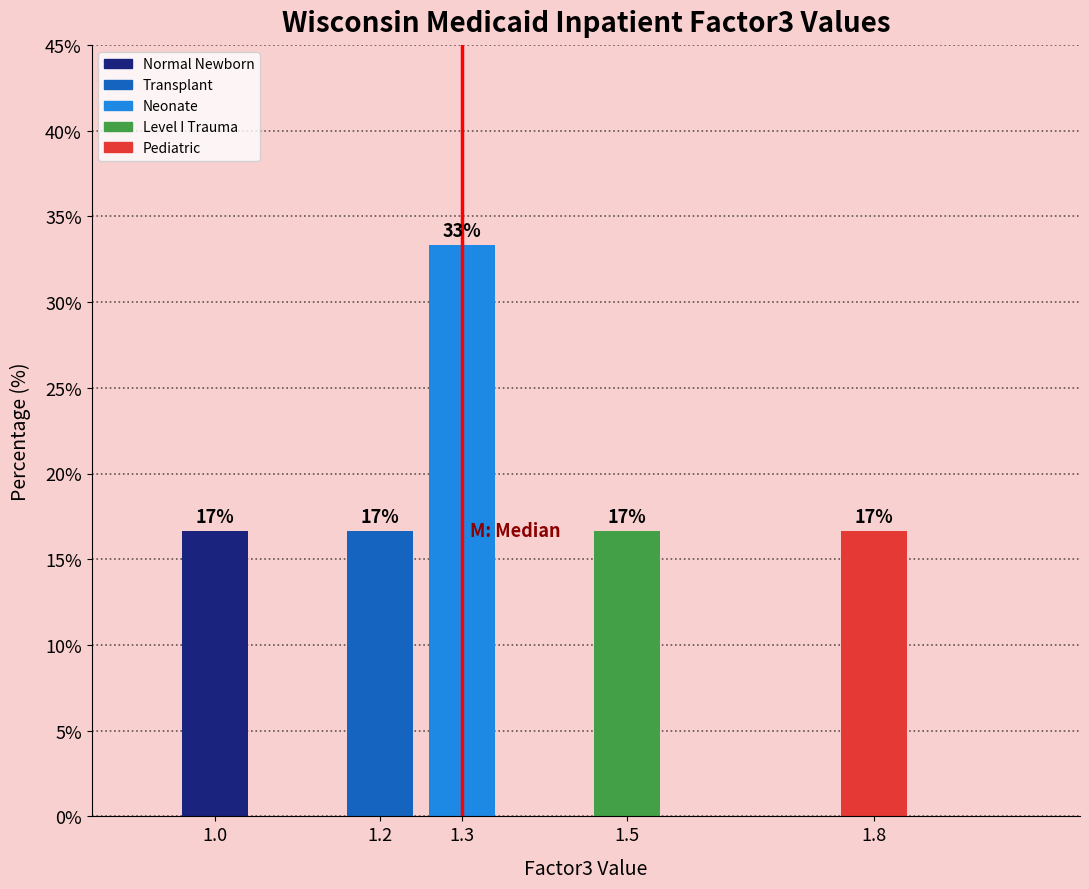

Are the bars horizontal?

No